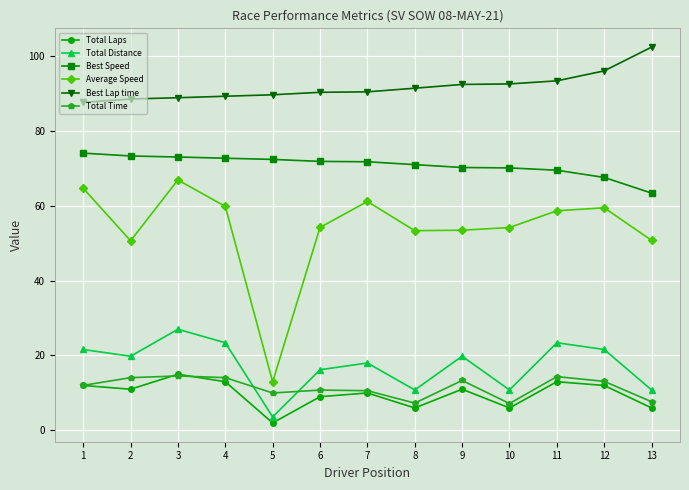

What is the difference between the maximum and minimum values in the Best Lap time series?

14.7